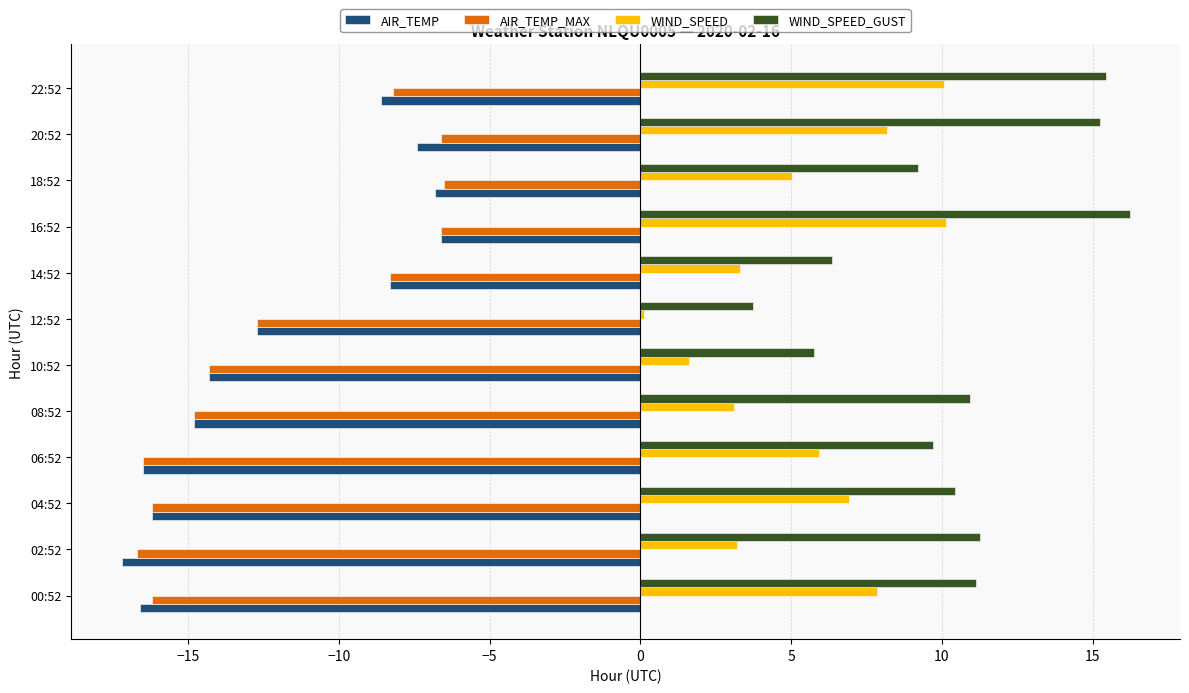

What is the sum of all WIND_SPEED_GUST values?

125.4